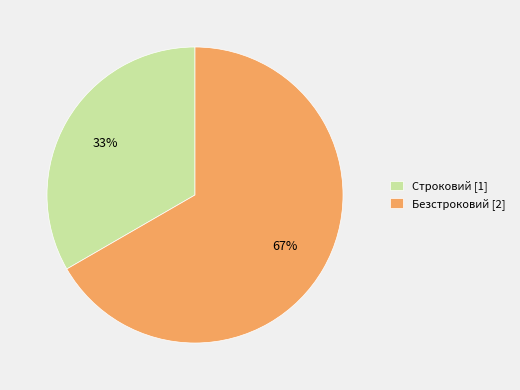

The Строковий slice represents 33% of the pie. True or false?

True